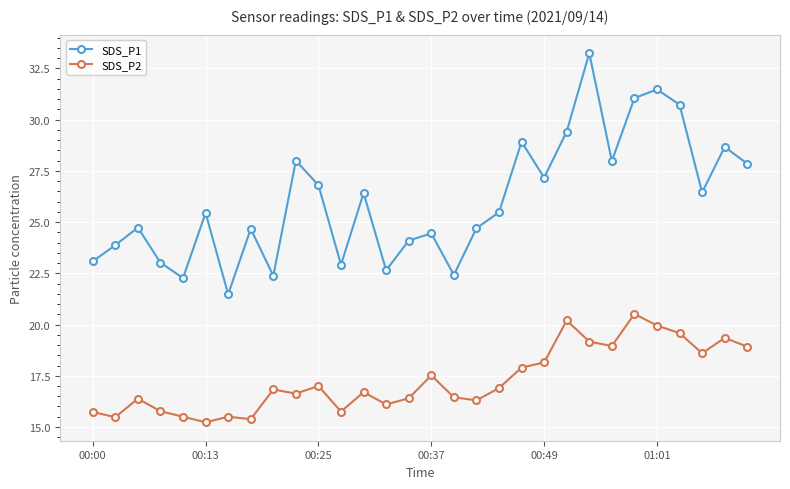

True or false: SDS_P1 and SDS_P2 intersect in this chart.

False